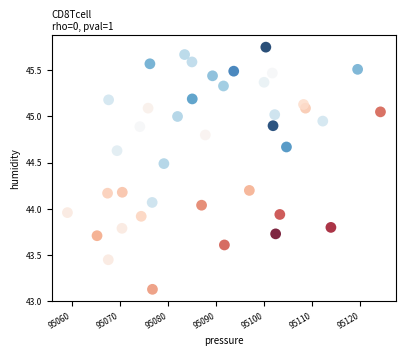

What is the range of X values (max minus min)?

65.1